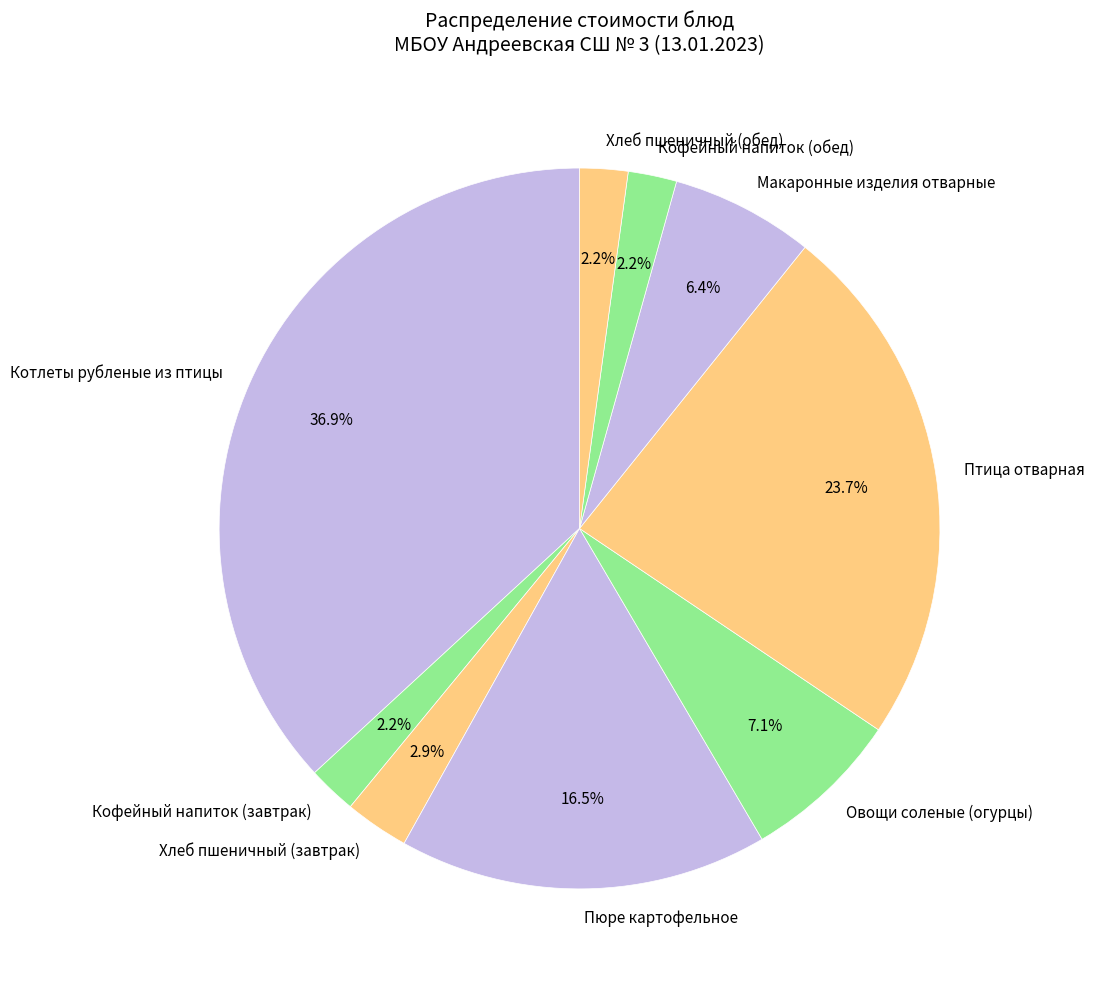

Does Кофейный напиток (обед) represent more than half of the total?

No